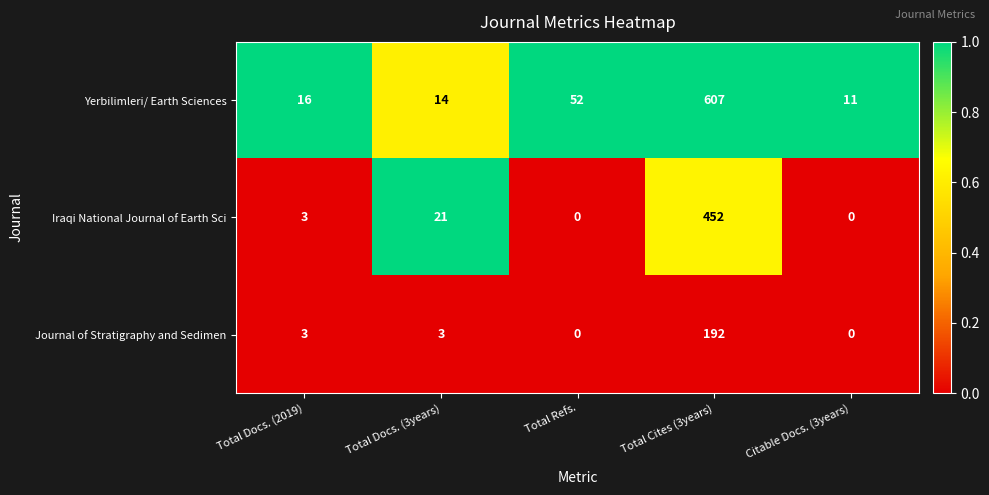

Reading left to right, what are all the values shown in this chart?

Yerbilimleri/ Earth Sciences: Total Docs. (2019)=16	Total Docs. (3years)=14	Total Refs.=52	Total Cites (3years)=607	Citable Docs. (3years)=11
Iraqi National Journal of Earth Sci: Total Docs. (2019)=3	Total Docs. (3years)=21	Total Refs.=0	Total Cites (3years)=452	Citable Docs. (3years)=0
Journal of Stratigraphy and Sedimen: Total Docs. (2019)=3	Total Docs. (3years)=3	Total Refs.=0	Total Cites (3years)=192	Citable Docs. (3years)=0